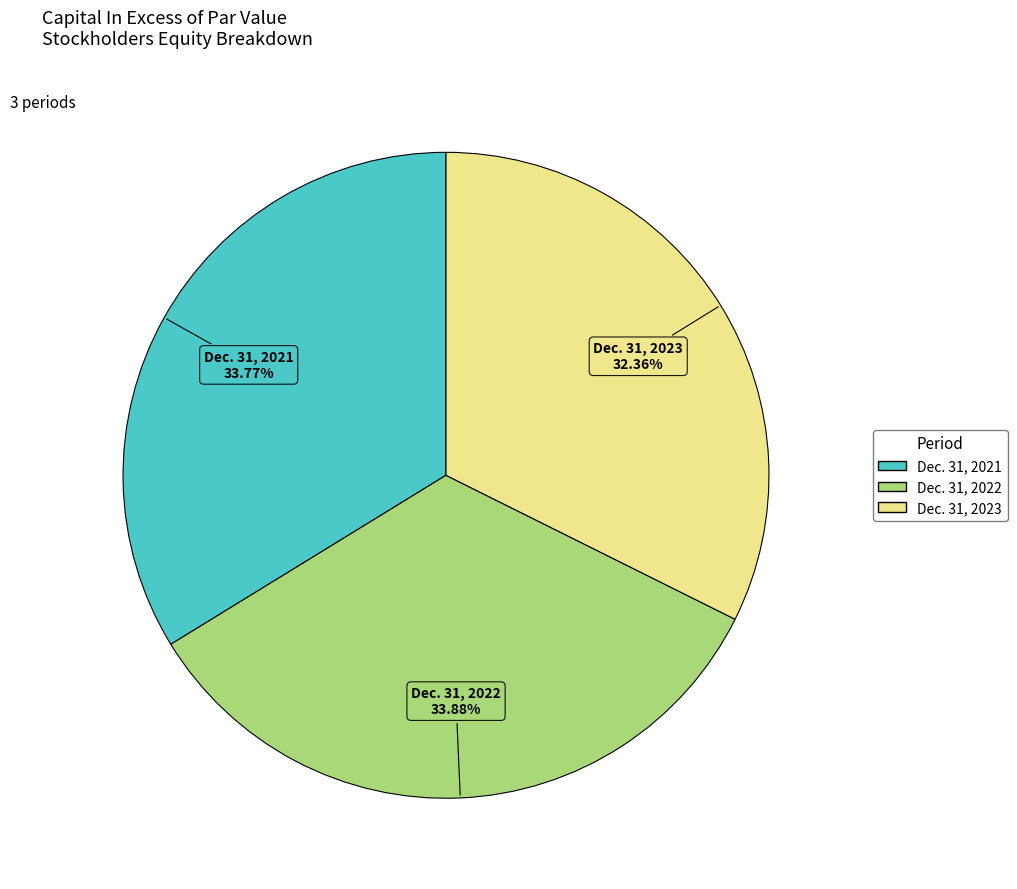

Which slice is the smallest?

Dec. 31, 2023